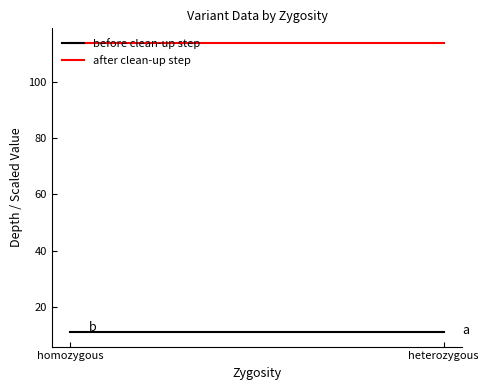

Which series has the widest spread of values?

start (×1e7)